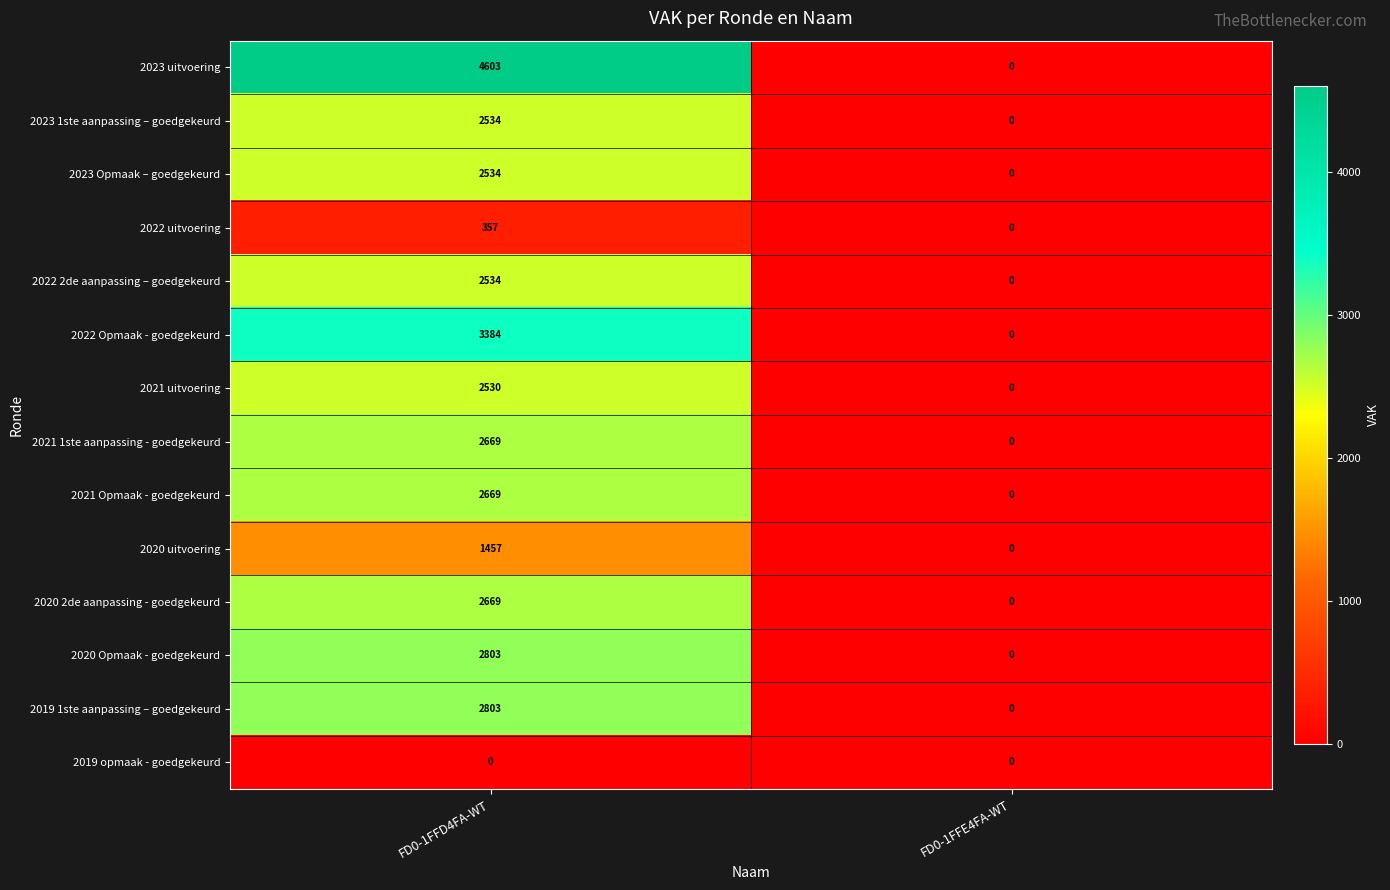

True or false: 2021 Opmaak - goedgekeurd has a value of 0 at FD0-1FFE4FA-WT.

True